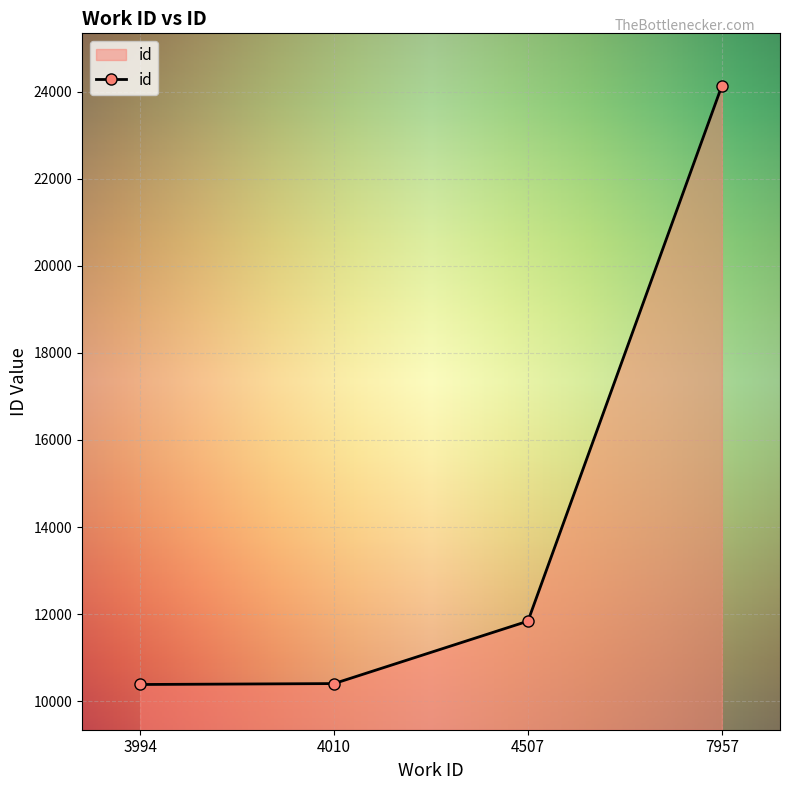

What is the value of the 2nd point from the left?

10406